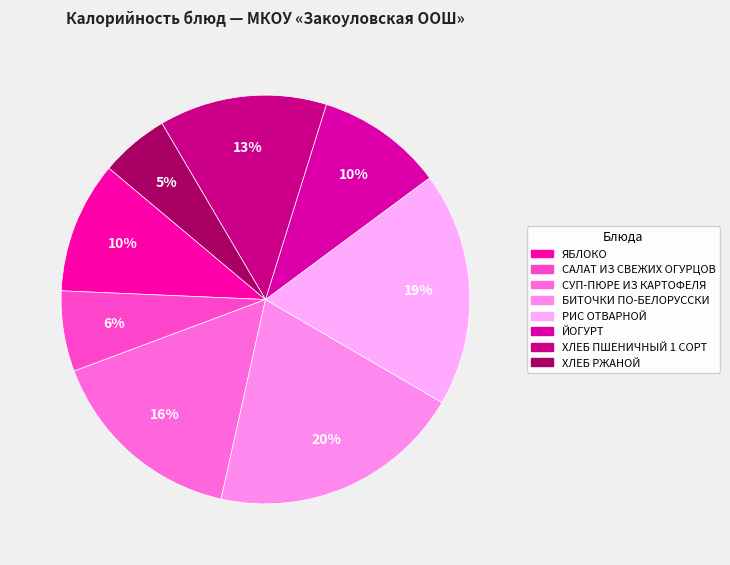

Which category has the smallest portion of the pie?

ХЛЕБ РЖАНОЙ